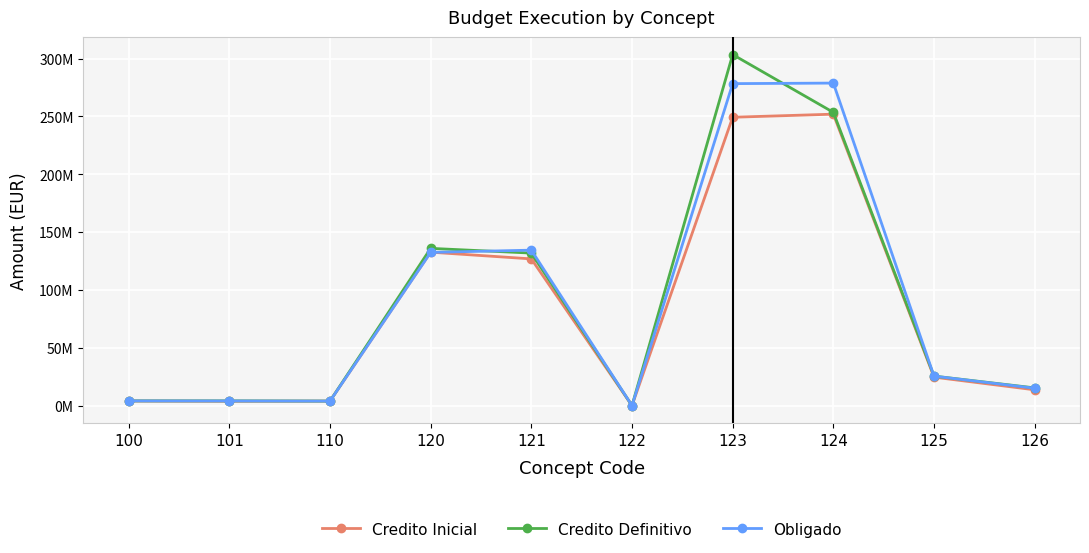

Reading right to left, transcribe all the data shown in this chart.

Credito Inicial: 126=13735500.0	125=24676000.0	124=251926936.0	123=249260564.0	122=116768.0	121=126857407.6	120=132672764.2	110=3982341.2	101=3837058.6	100=4039090.2
Credito Definitivo: 126=15390500.0	125=25586269.2	124=253480380.7	123=303427133.4	122=116768.0	121=131877380.5	120=135967247.0	110=3996244.1	101=4178743.8	100=4168782.6
Obligado: 126=15125164.4	125=25553964.5	124=278782820.6	123=278309378.6	122=116687.2	121=134412048.0	120=132480501.9	110=3985645.7	101=4112140.4	100=4159400.3